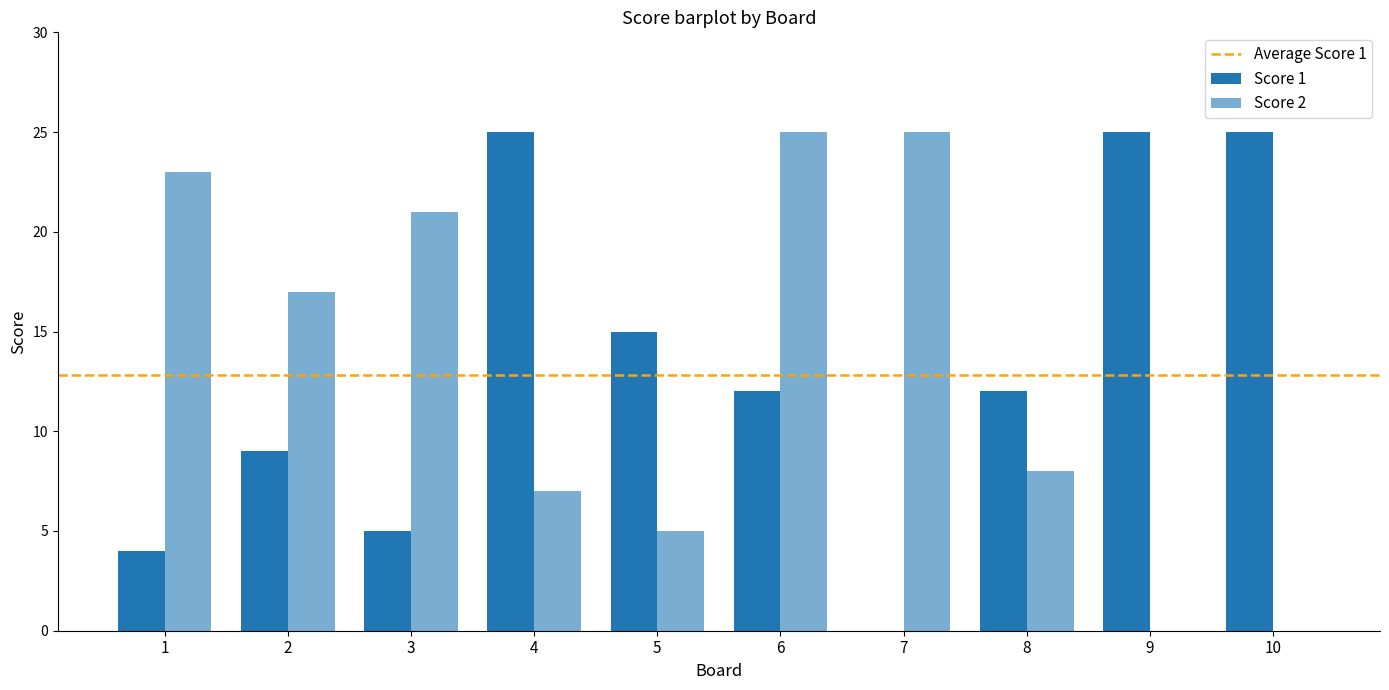

List the series in order of their peak value, highest first.

Score 1, Score 2